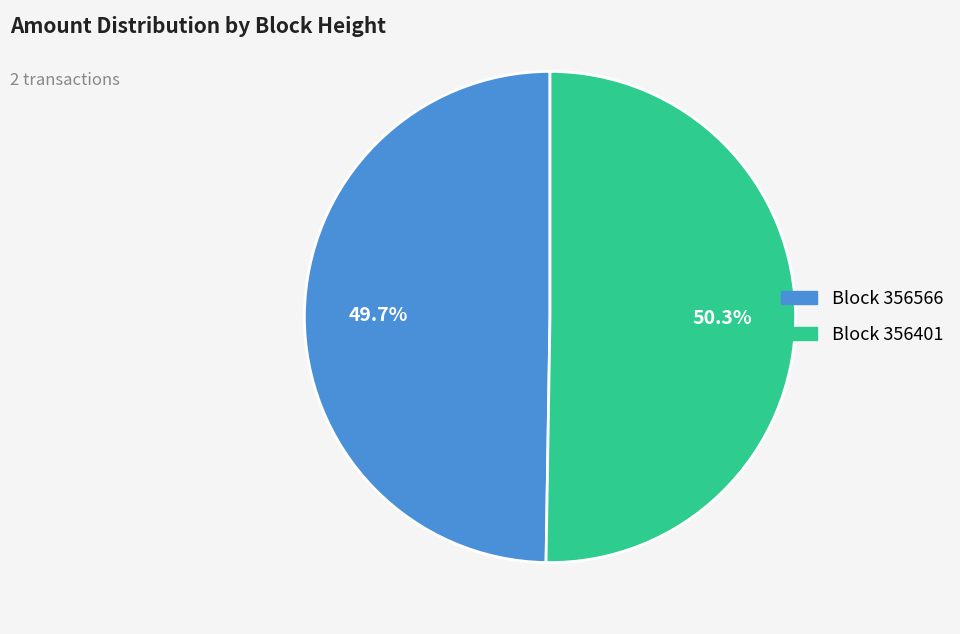

Does any single category account for the majority?

Yes